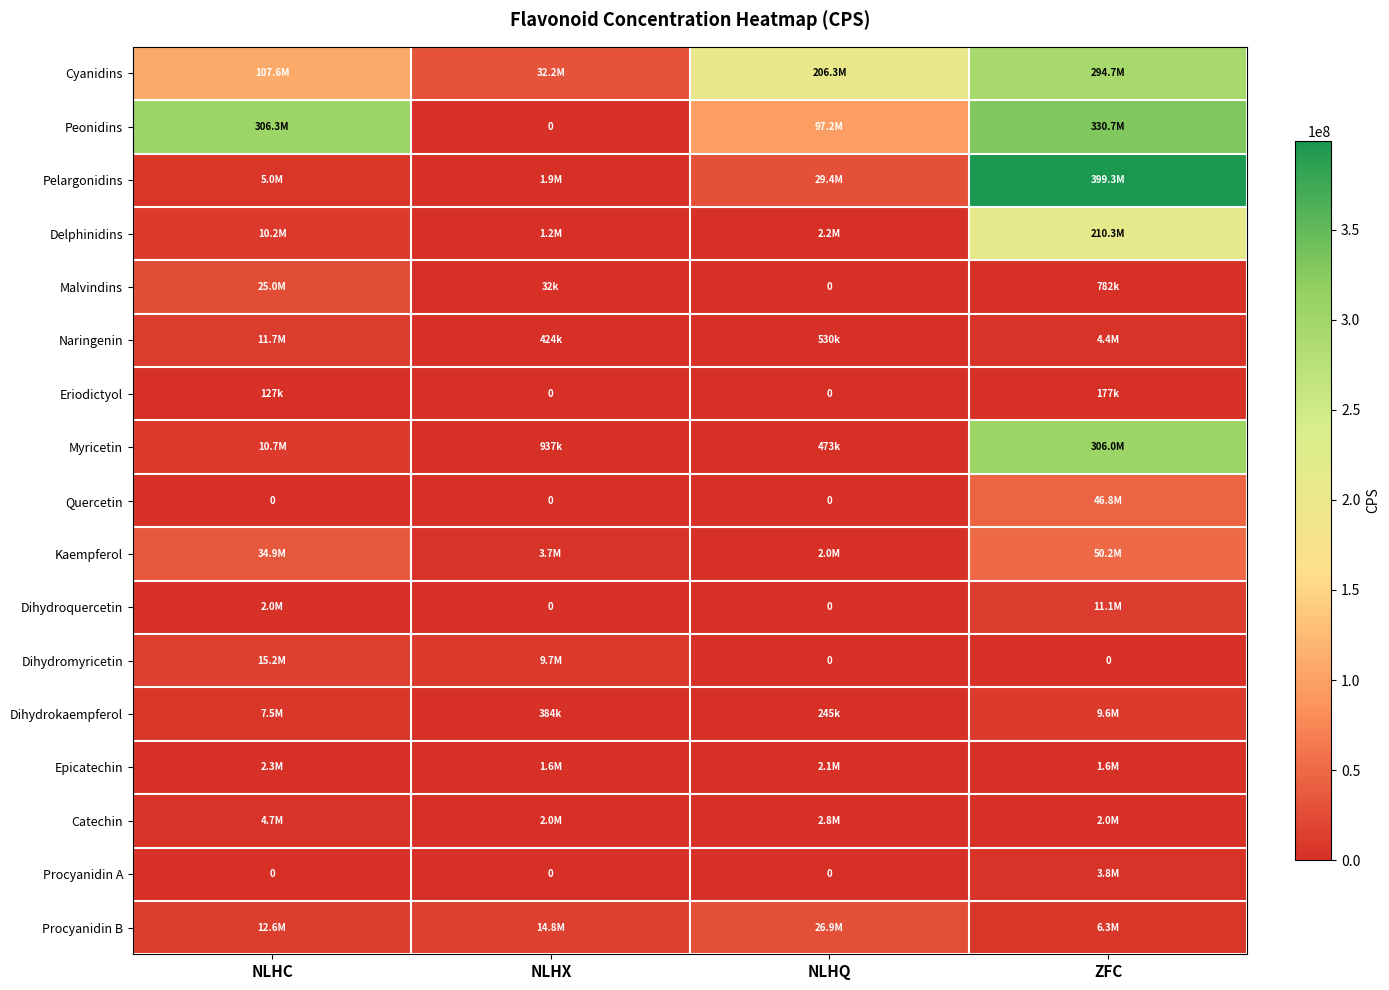

Is it true that Peonidins equals 101859921.6 at NLHX?

False